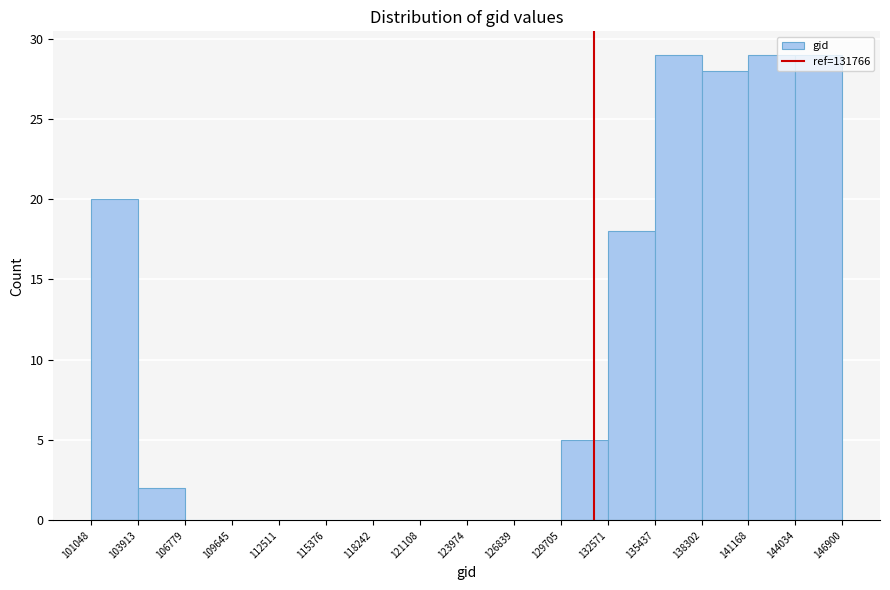

Reading left to right, list every bar in this chart as the range it spans on the x-axis followed by its height. The values are not printed on the chart, so give them approximately, as read against the axis.

101048 to 103913: 20
103913 to 106779: 2
106779 to 109645: 0
109645 to 112511: 0
112511 to 115376: 0
115376 to 118242: 0
118242 to 121108: 0
121108 to 123974: 0
123974 to 126839: 0
126839 to 129705: 0
129705 to 132571: 5
132571 to 135437: 18
135437 to 138302: 29
138302 to 141168: 28
141168 to 144034: 29
144034 to 146900: 29